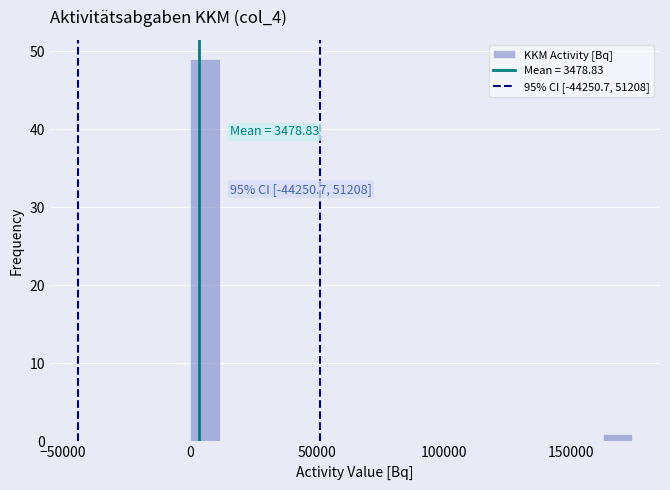

Around what value on the x-axis is the tallest bar? Give the approximate position of its centre, as read against the axis.

5000